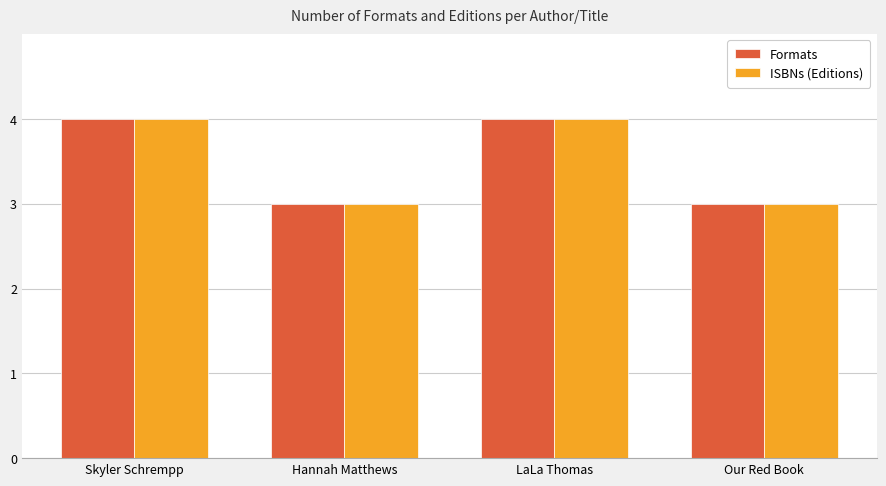

Reading right to left, list all the values displayed in this chart.

Formats: 3	4	3	4
ISBNs (Editions): 3	4	3	4